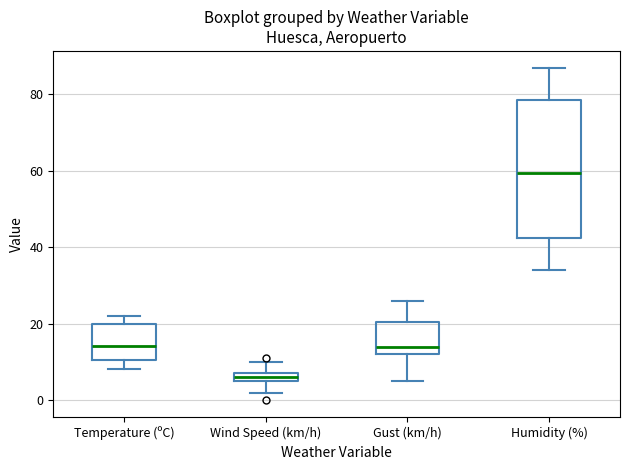

Which box's median line is the lowest?

Wind Speed (km/h)